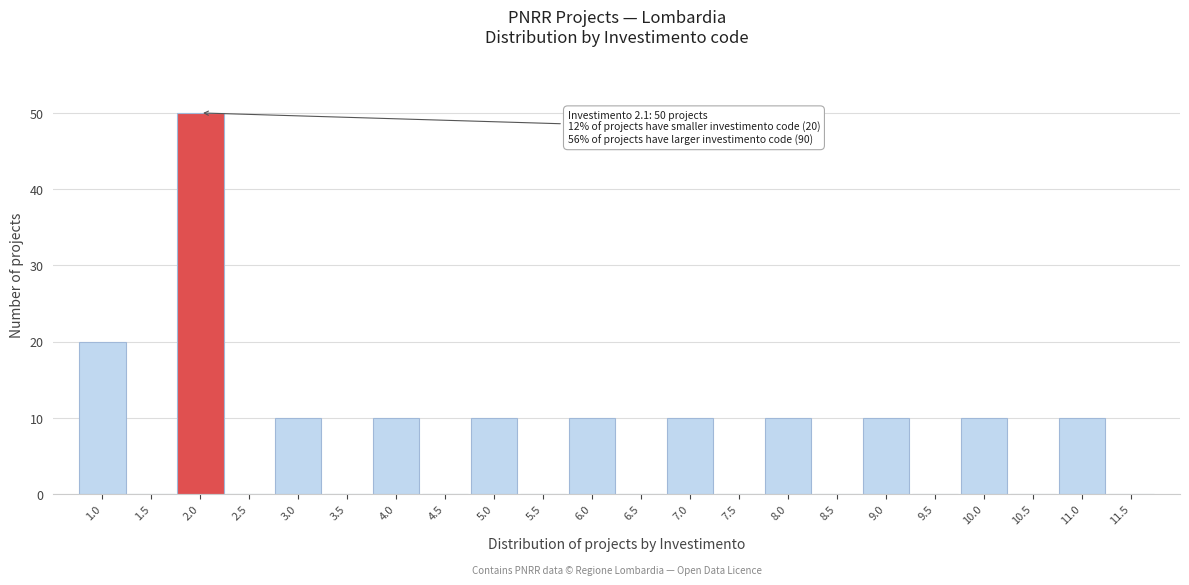

What is the maximum value shown in the chart?

50